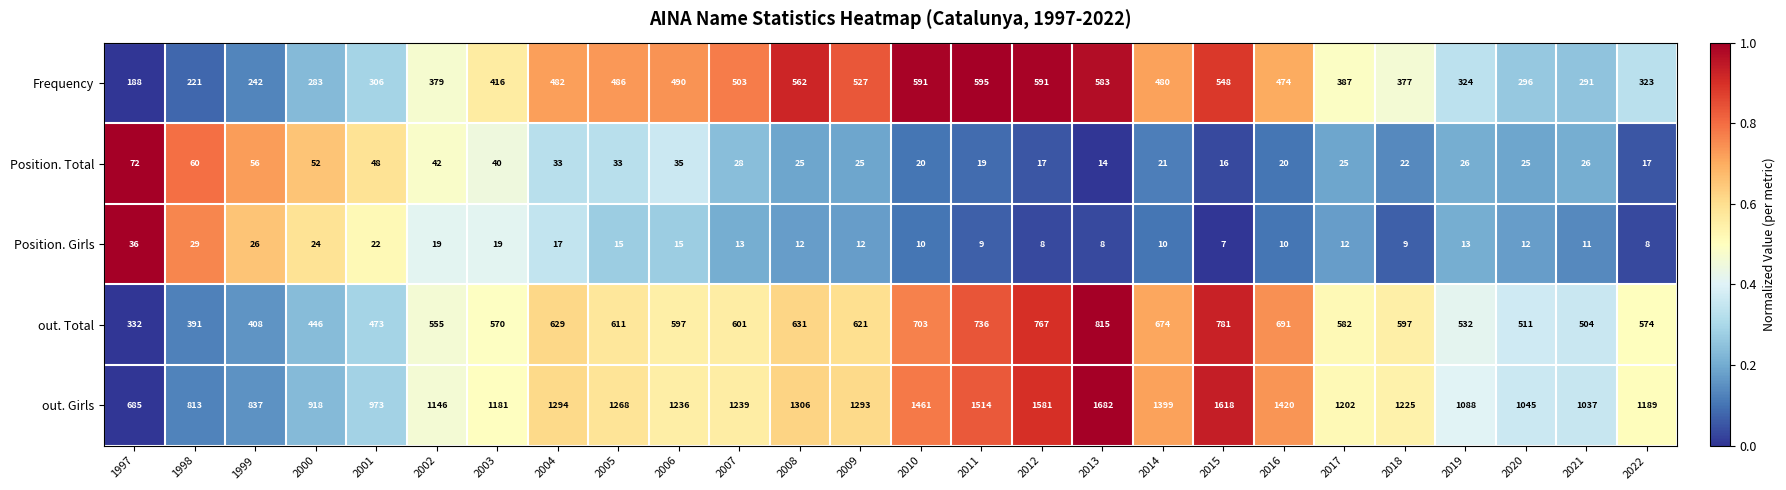

What is the difference between the highest and lowest values at 2009?

1281